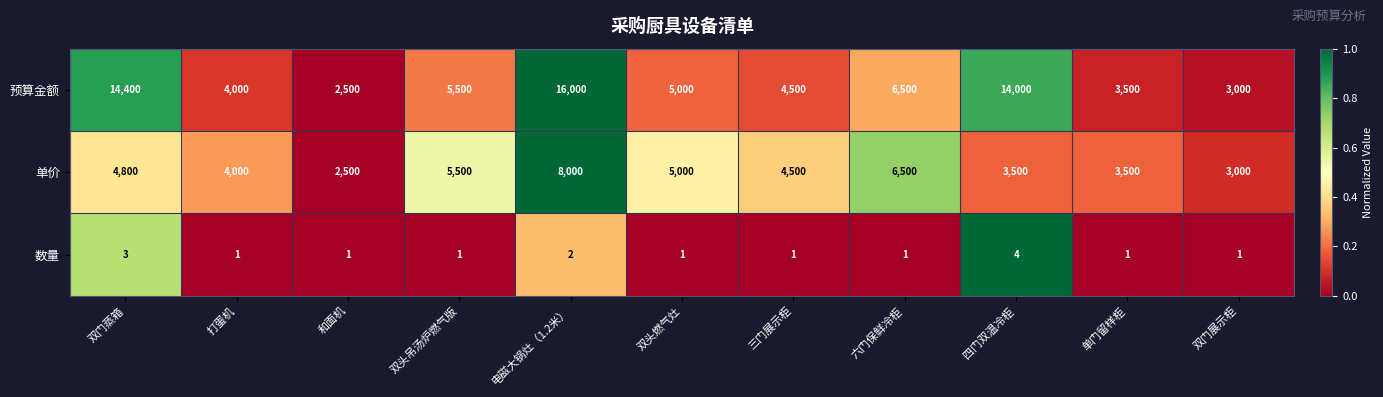

At which category is the sum across all series the highest?

电磁大锅灶（1.2米）